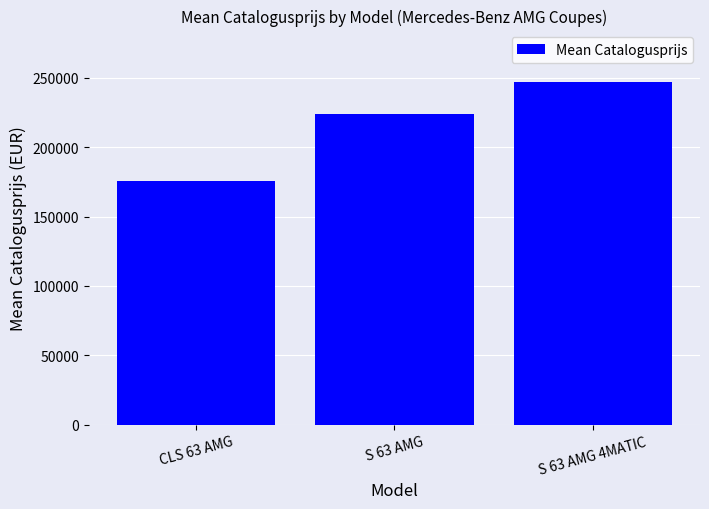

Which has a higher value, CLS 63 AMG or S 63 AMG 4MATIC?

S 63 AMG 4MATIC